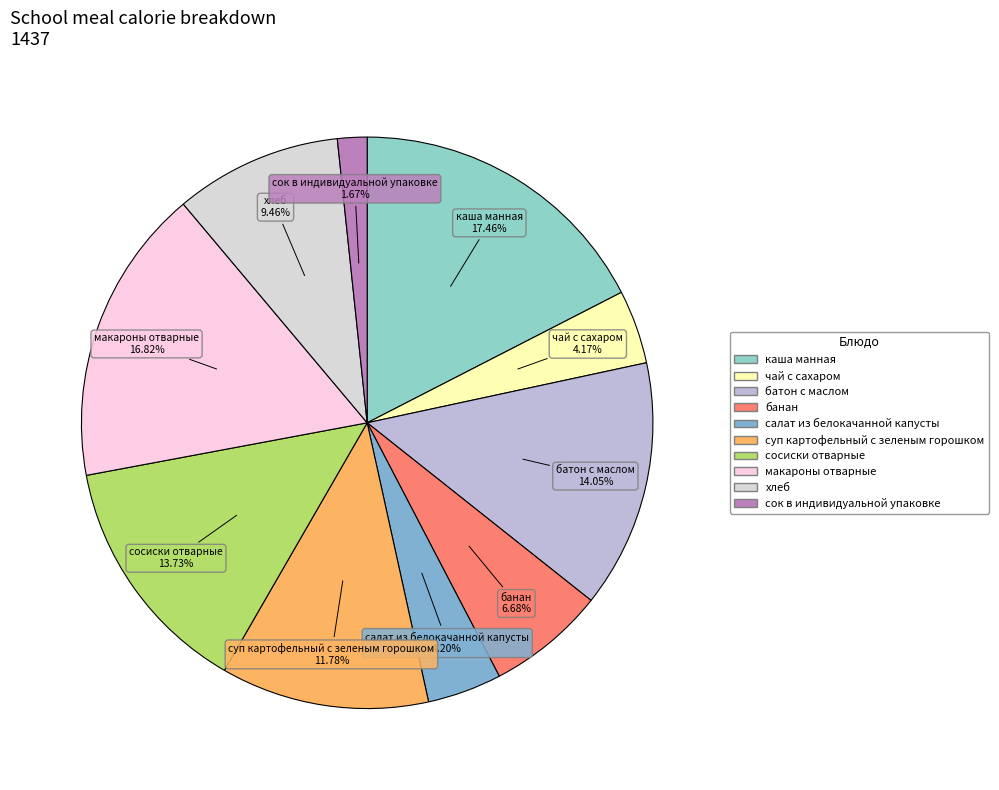

Combined, do банан and чай с сахаром account for over 50%?

No